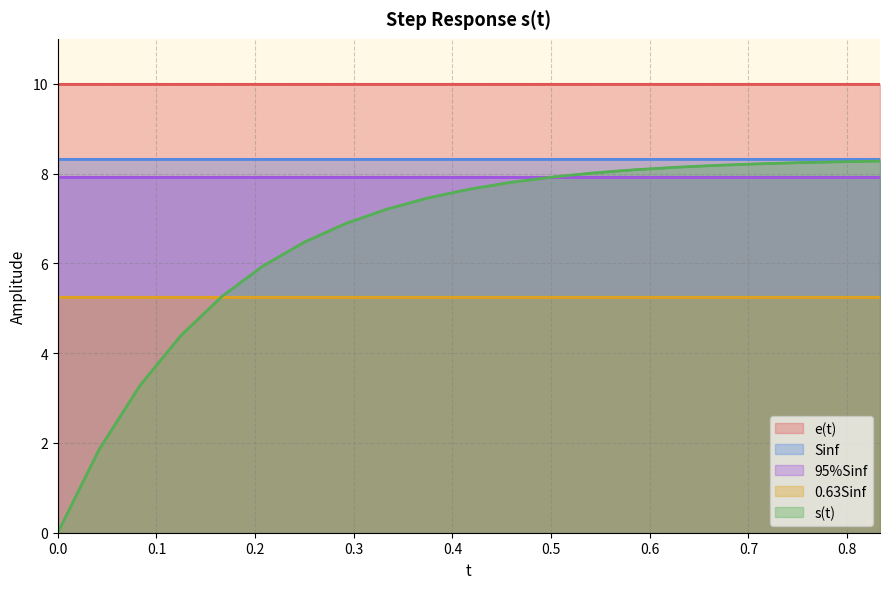

What are all the series names shown in the legend?

e(t), Sinf, 95%Sinf, 0.63Sinf, s(t)